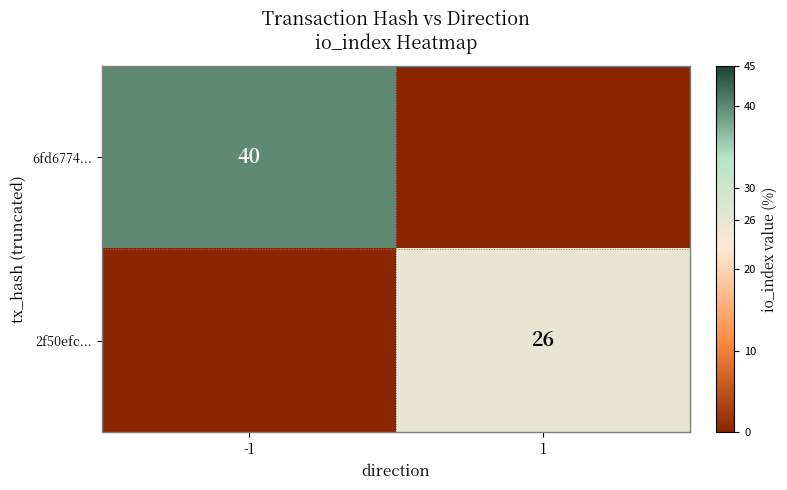

True or false: 2f50efc... has a value of 38 at 1.

False